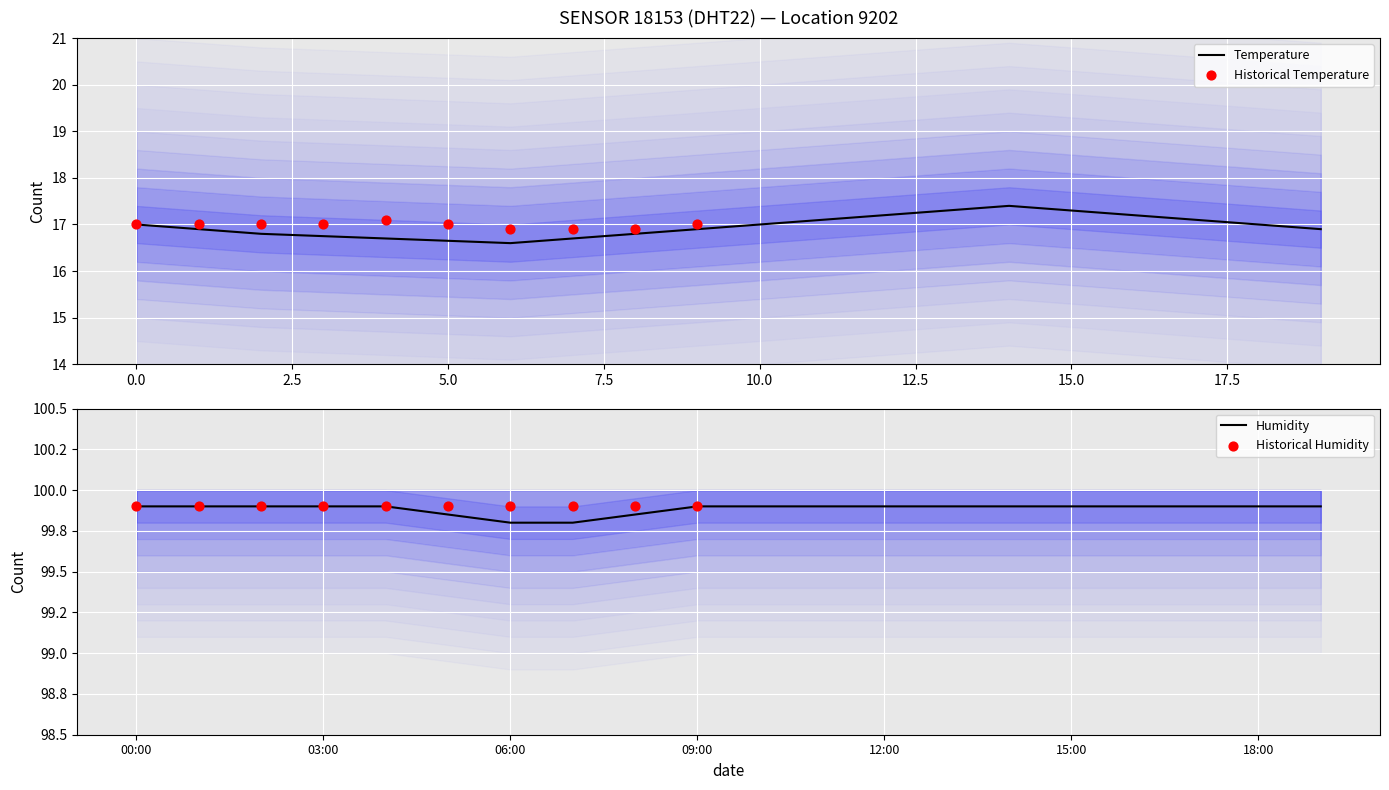

Which series has the largest Y range (max minus min)?

temperature